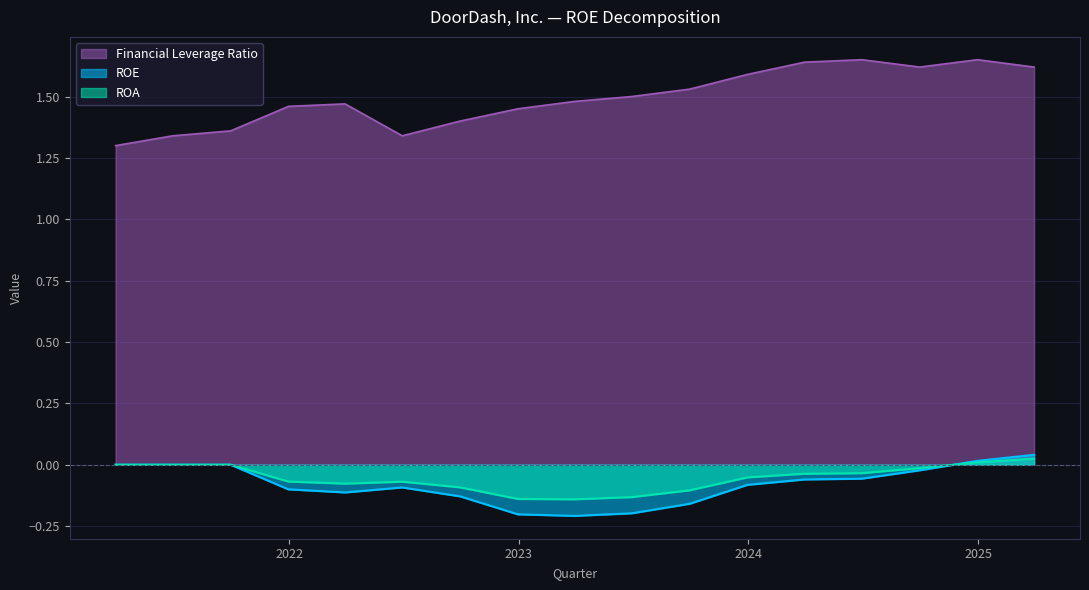

What is the label of the 13th point from the right?

2022-03-31